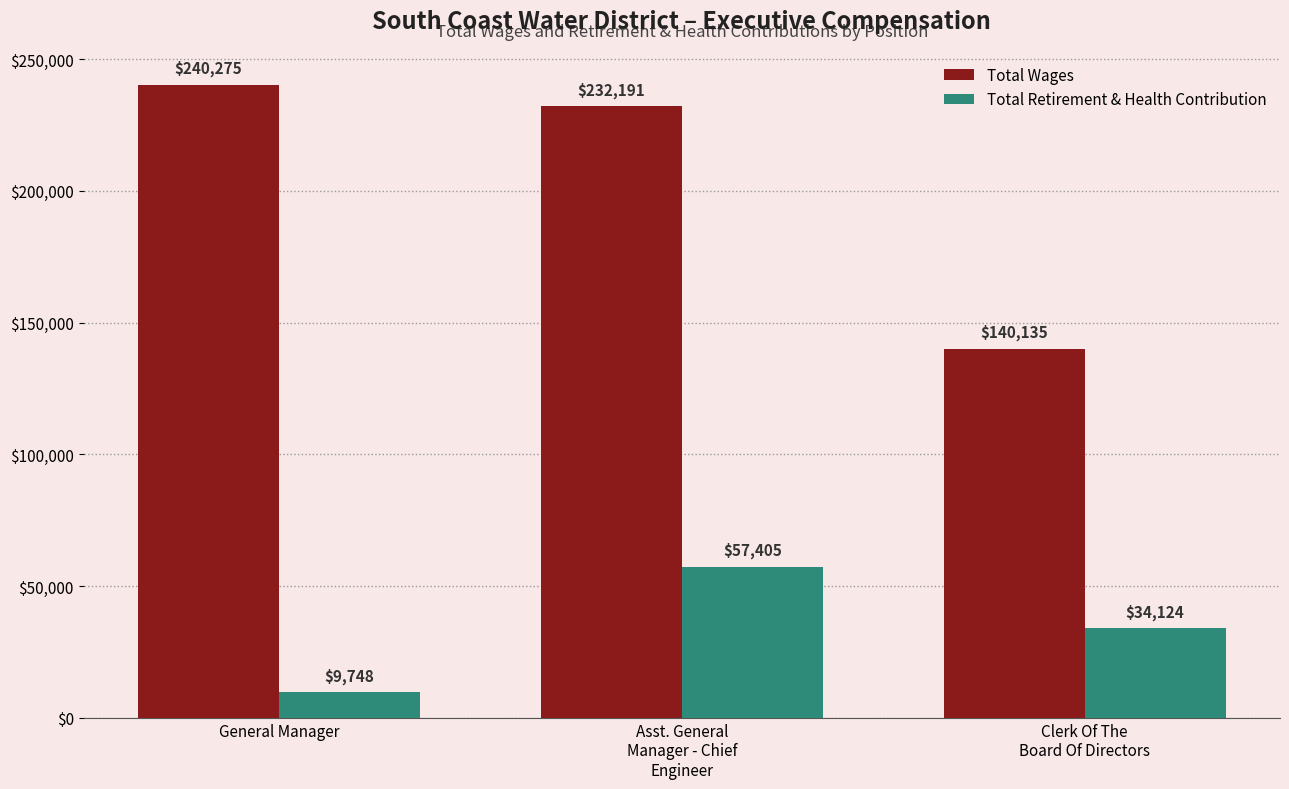

How many Total Retirement & Health Contribution values are between 9748 and 57405?

3